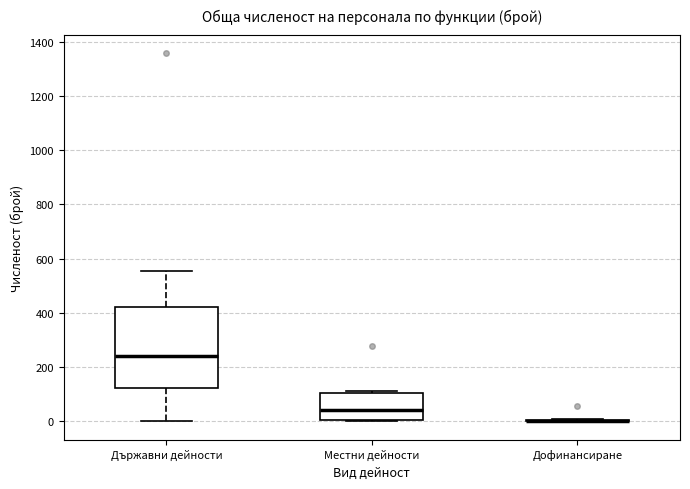

Reading left to right, transcribe this box plot: for each box, give where its median line is, the range the box spans, and where its two whiskers end, as read against the y-axis. The values are not printed on the chart, so give them approximately, as read against the axis.

Държавни дейности: median 240, box 120 to 420, whiskers 0 to 560
Местни дейности: median 40, box 0 to 100, whiskers 0 to 120
Дофинансиране: box collapsed to a line at 0, whiskers 0 to 20